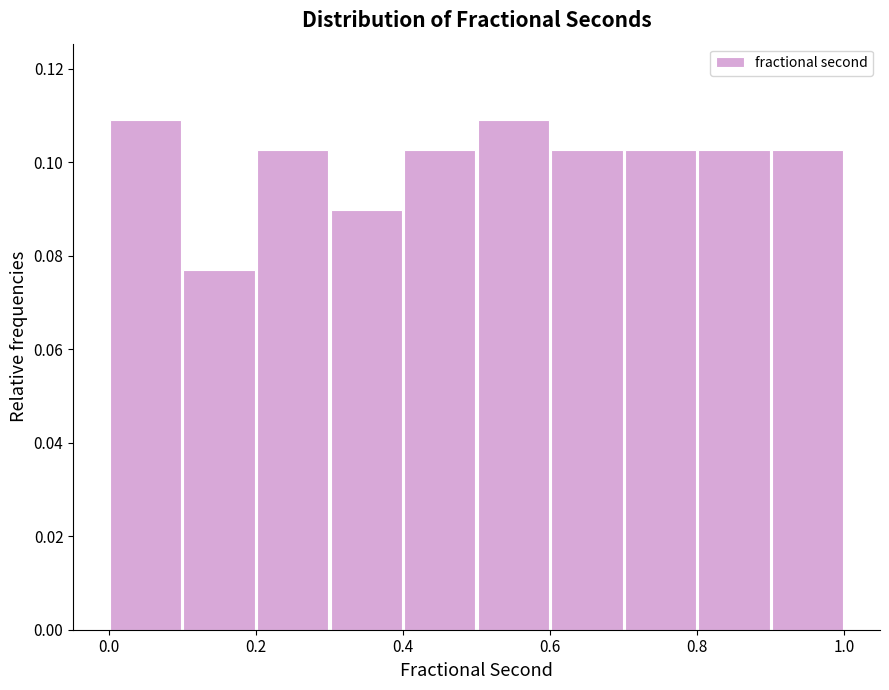

How tall is the bar that spans 0.5 to 0.6 on the x-axis? The values are not printed on the chart, so give them approximately, as read against the axis.

0.108